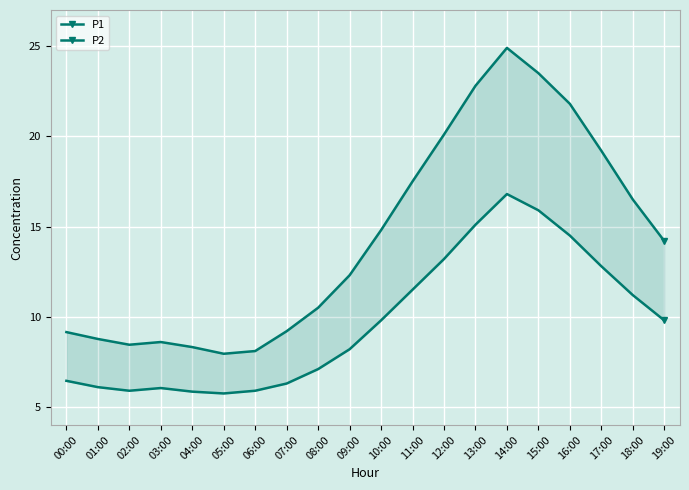

The value of P2 at 11:00 is 3.5. True or false?

False